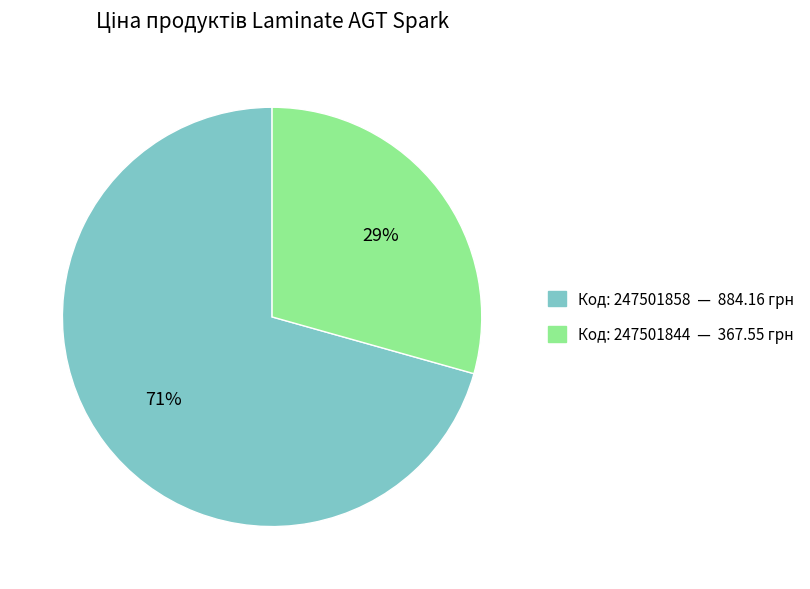

To the nearest percent, what is the average slice percentage?

50%